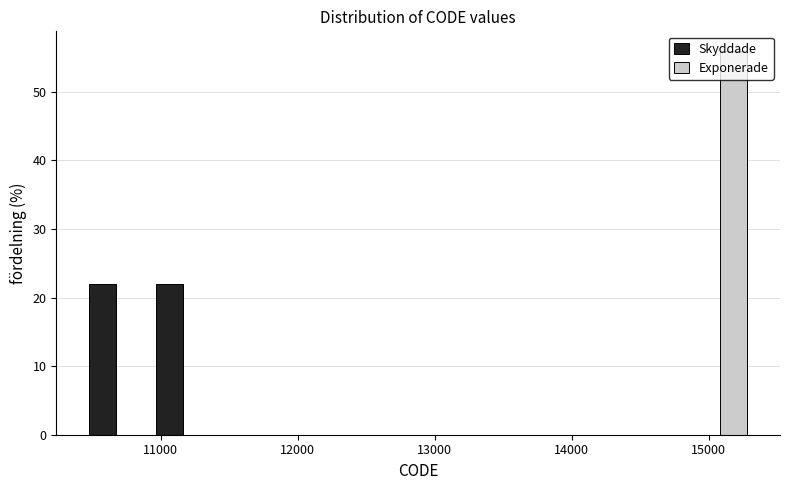

Reading left to right, list every range on the x-axis with the height of the bar of each series over it. Neither the bar edges nor the heights are printed on the chart, so give them approximately, as read against the axes.

10400 to 10900: Skyddade=22	Exponerade=0
10900 to 11400: Skyddade=22	Exponerade=0
11400 to 11900: Skyddade=0	Exponerade=0
11900 to 12400: Skyddade=0	Exponerade=0
12400 to 12900: Skyddade=0	Exponerade=0
12900 to 13400: Skyddade=0	Exponerade=0
13400 to 13900: Skyddade=0	Exponerade=0
13900 to 14300: Skyddade=0	Exponerade=0
14300 to 14800: Skyddade=0	Exponerade=0
14800 to 15300: Skyddade=0	Exponerade=56